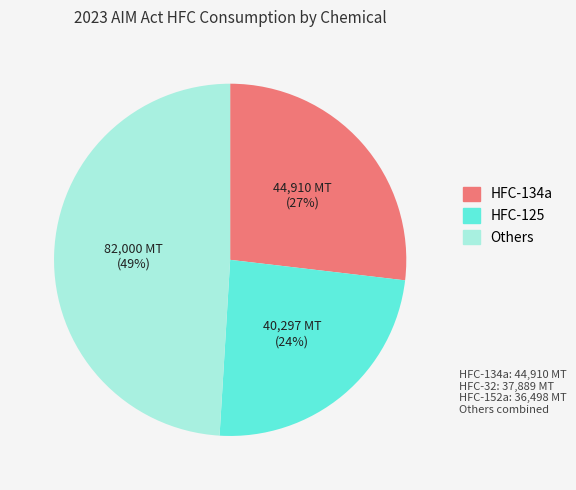

Is it true that HFC-125 is 32% of the pie?

False